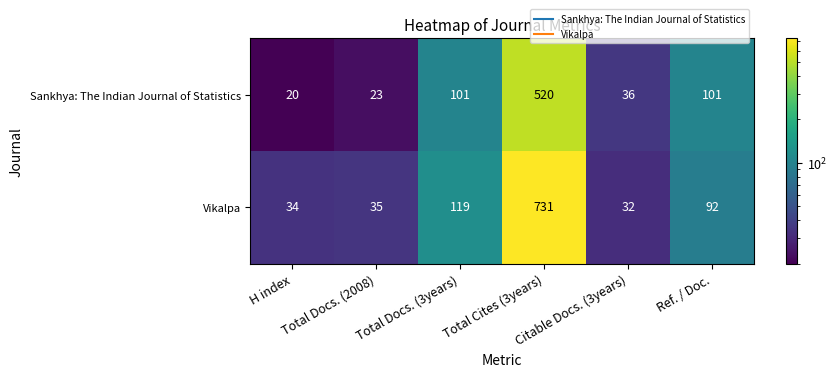

What is the lowest value of the Vikalpa series?

32